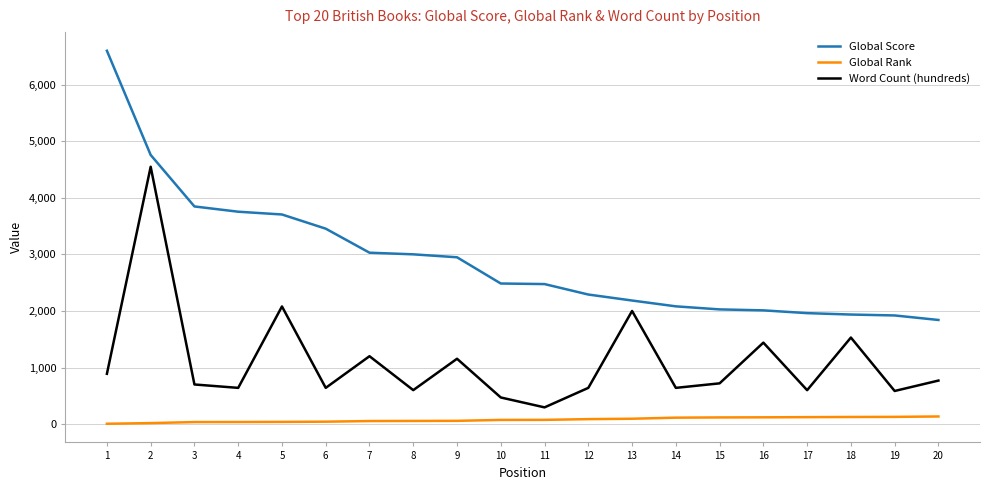

What is the lowest value of the Global Score series?

1841